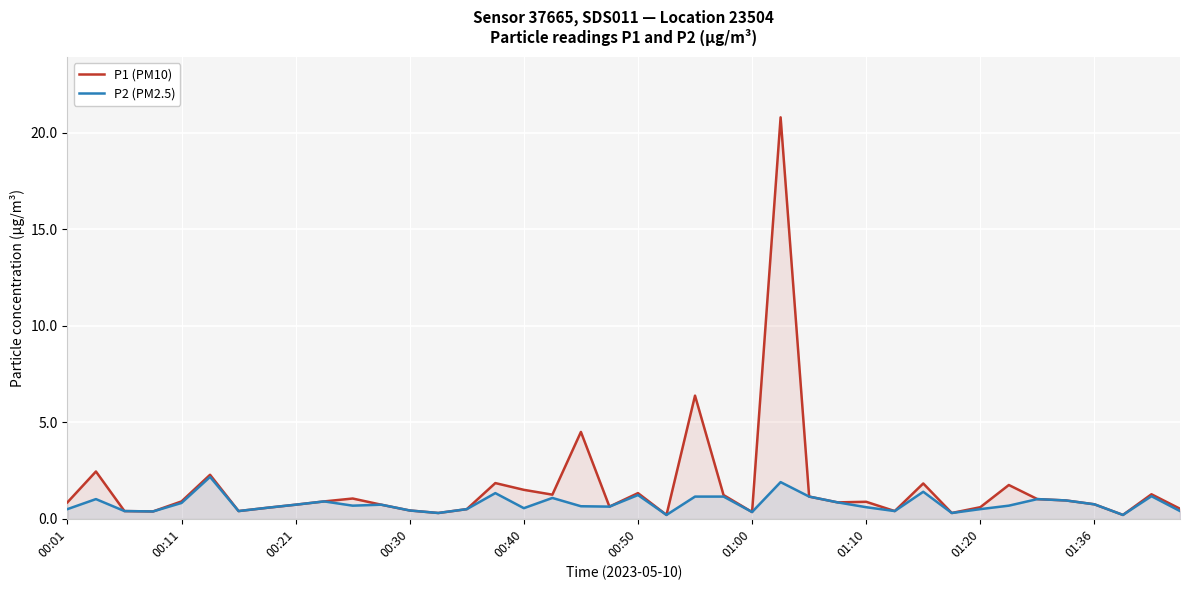

Is it true that P2 (PM2.5) equals 0.6 at 00:40?

True